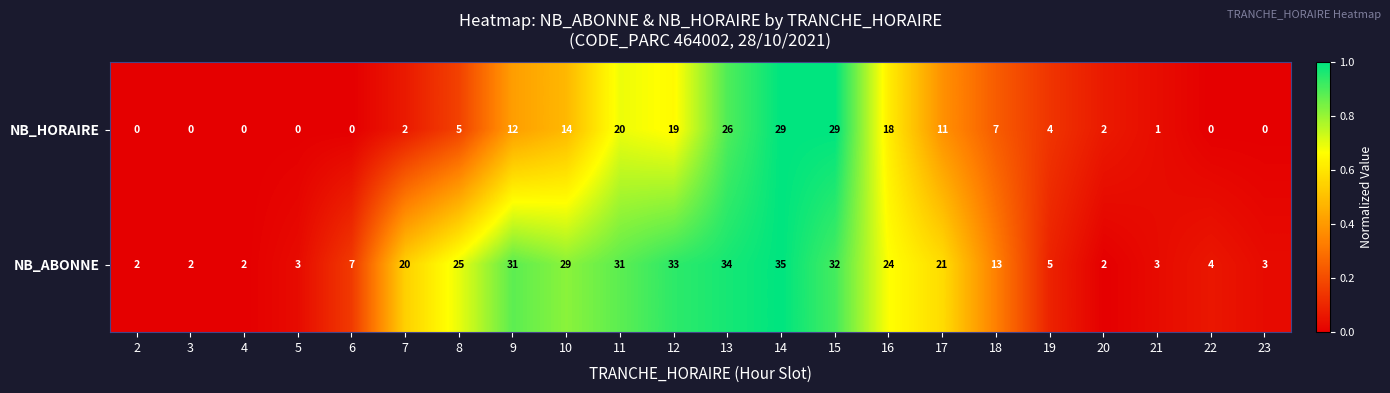

At which label is NB_HORAIRE closest to 14?

10